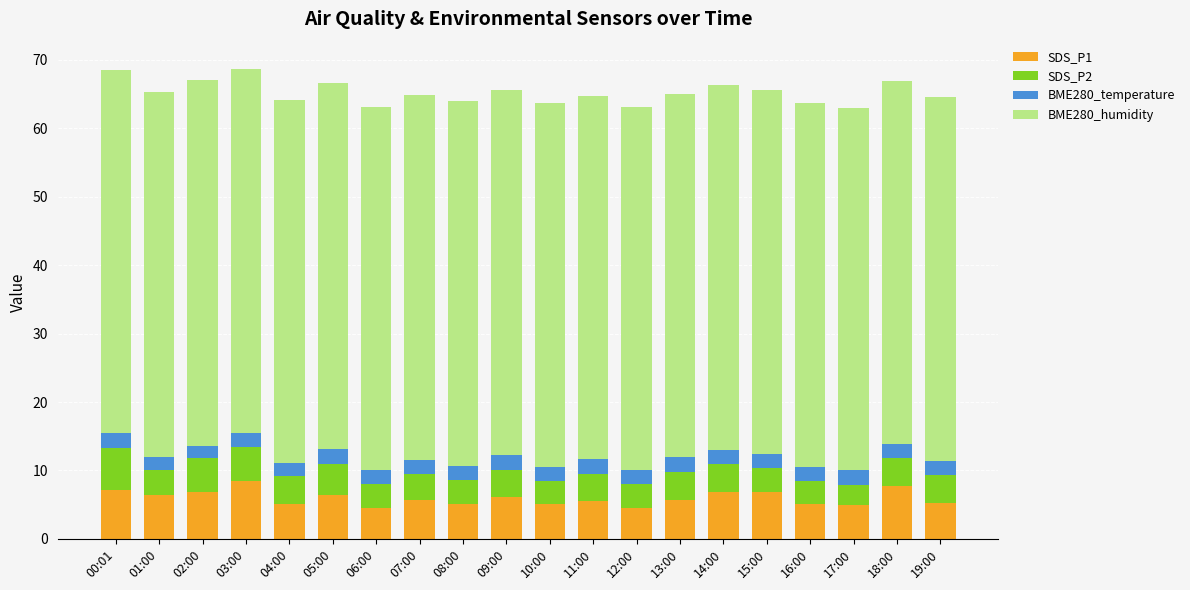

What is the lowest value of the SDS_P1 series?

4.5